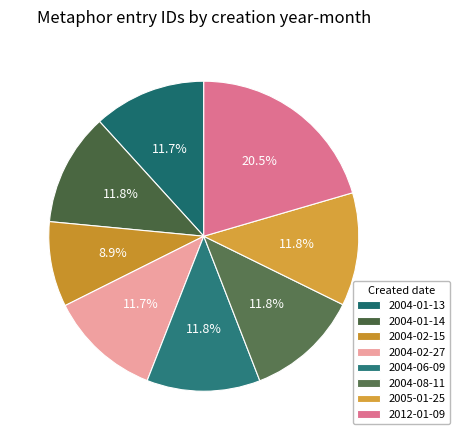

To the nearest percent, what is the combined percentage of 2004-08-11 and 2004-02-27?

24%